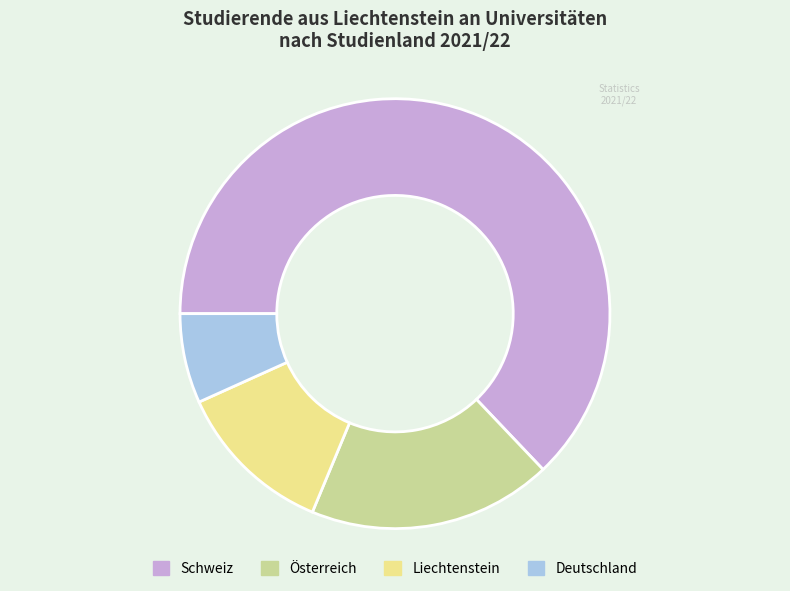

Does Deutschland represent more than half of the total?

No